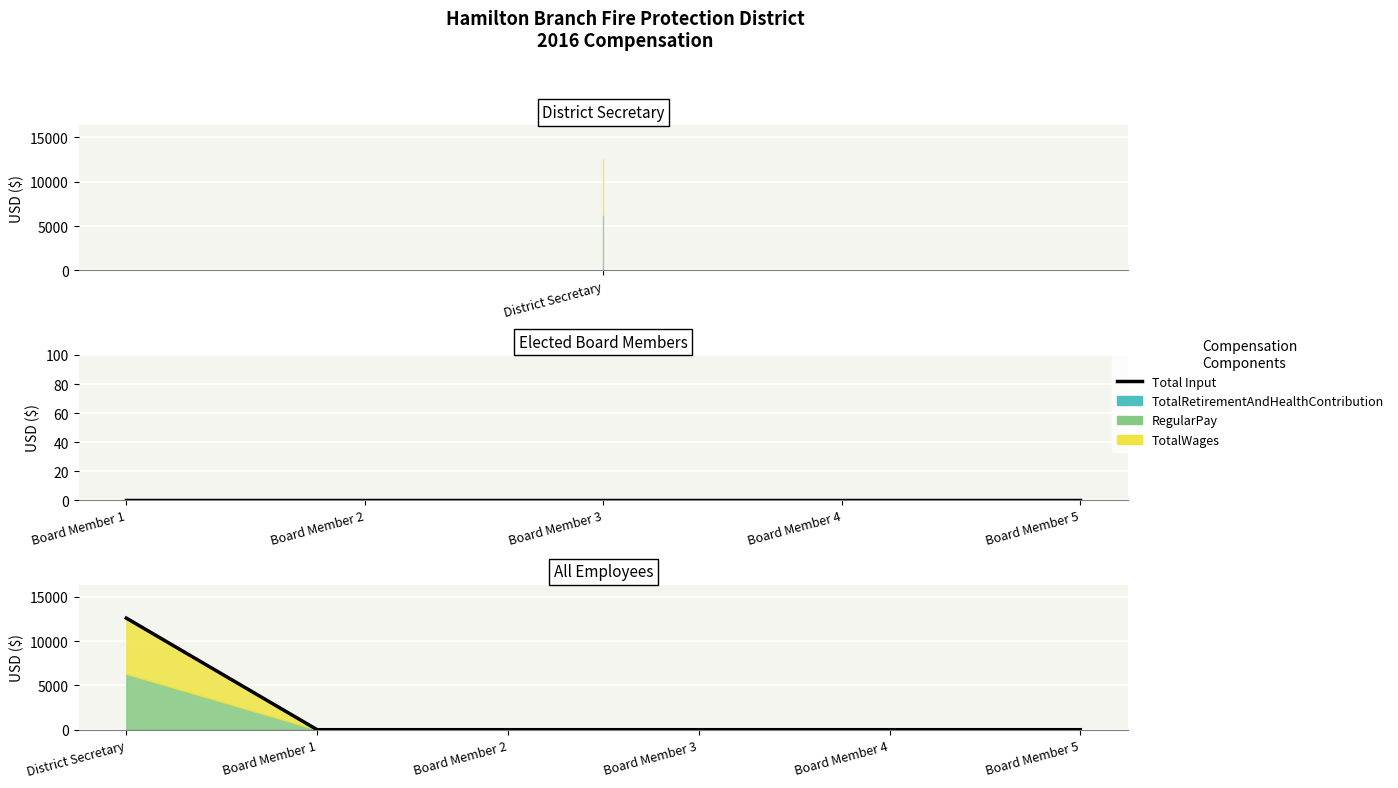

Rank the categories by value from lowest to highest.

Board Member 1, Board Member 2, Board Member 3, Board Member 4, Board Member 5, District Secretary